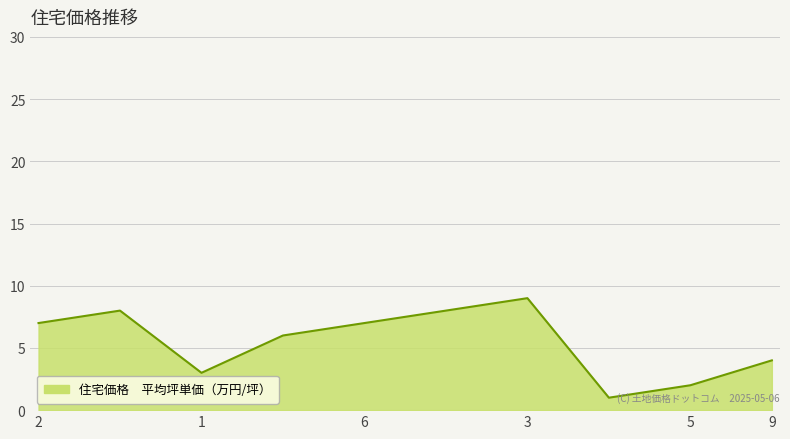

What is the greatest value displayed?

9